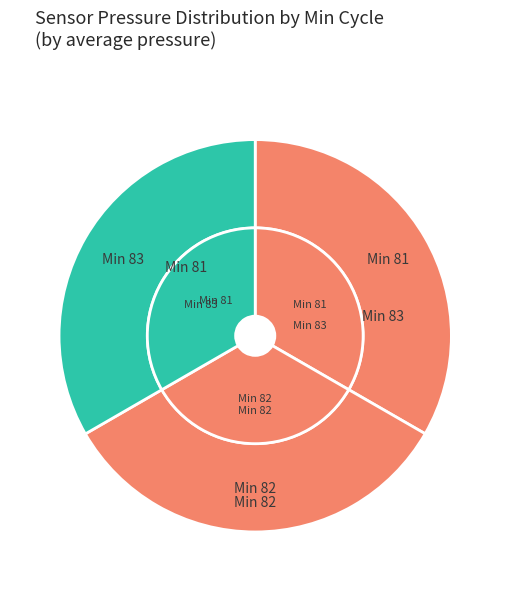

What is the smallest slice in the pie chart?

83